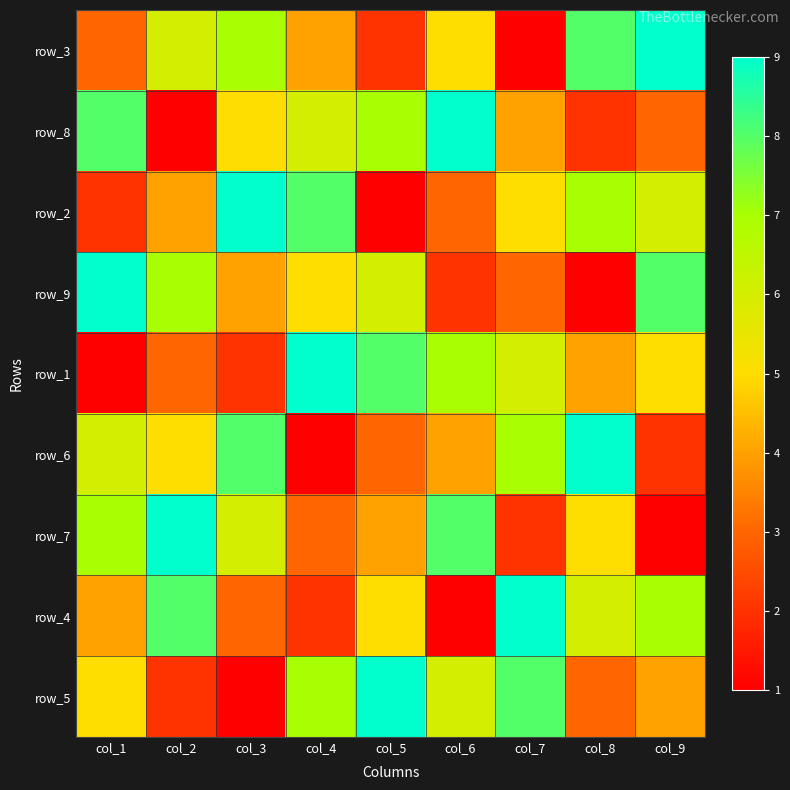

Is the value of row_1 at col_5 greater than the value of row_7 at col_3?

Yes